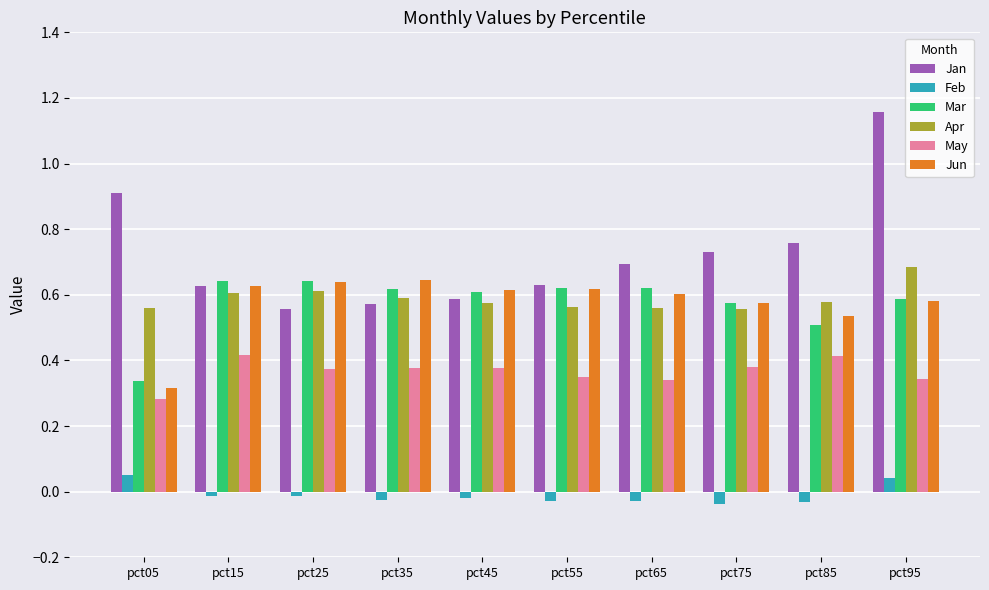

Is the value of May at pct85 greater than the value of Apr at pct05?

No